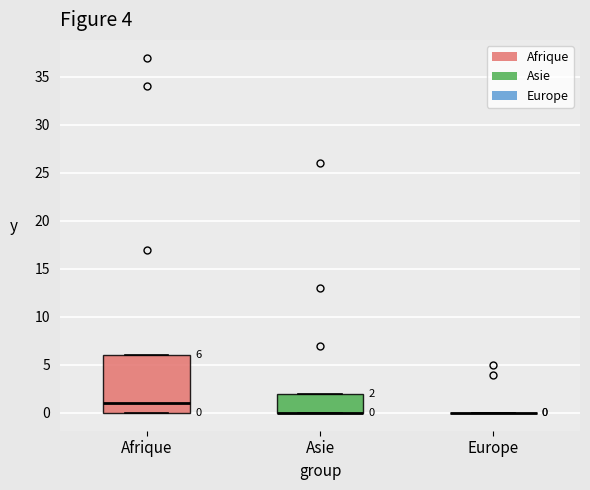

Which box is the tallest, from its lower edge to its upper edge?

Afrique